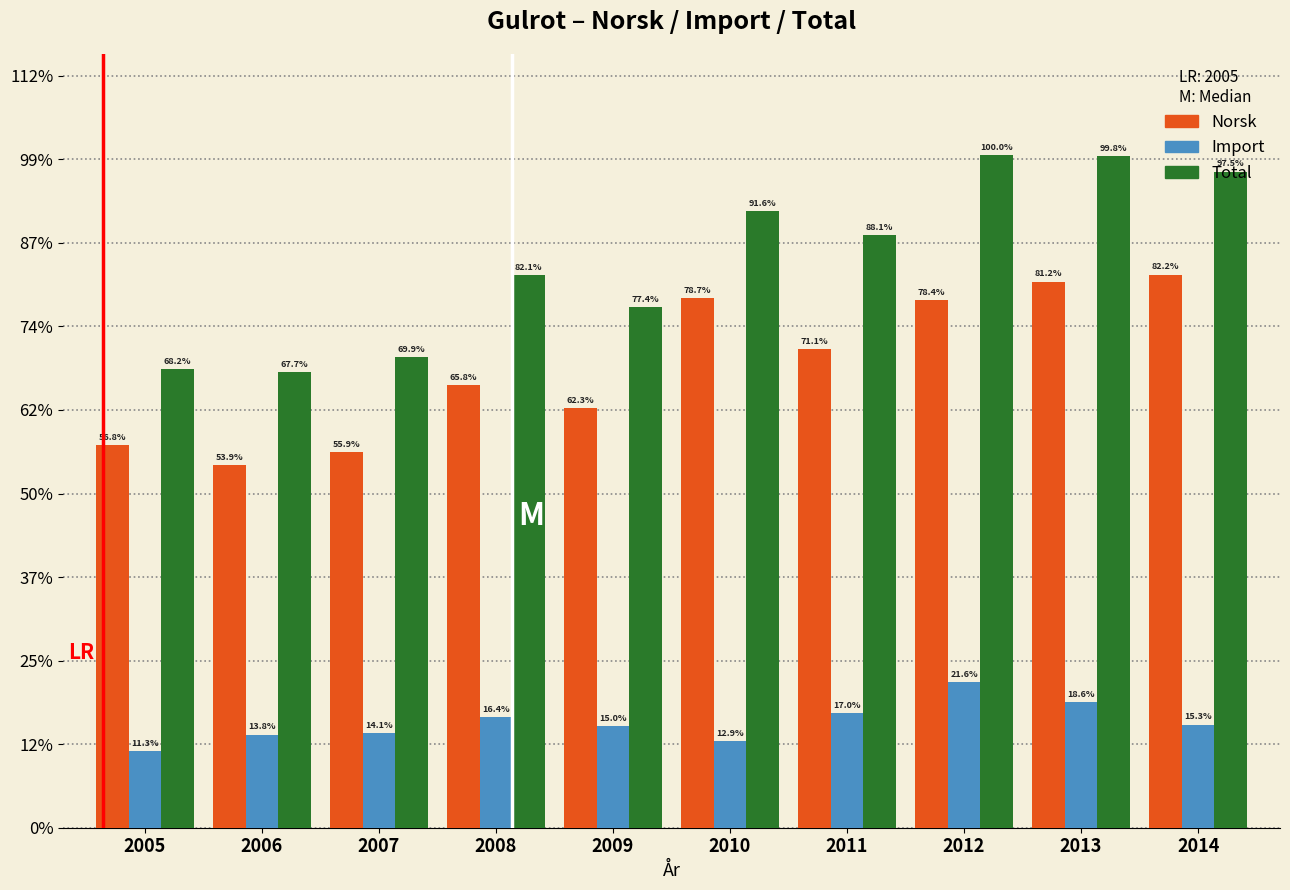

Are the bars horizontal?

No